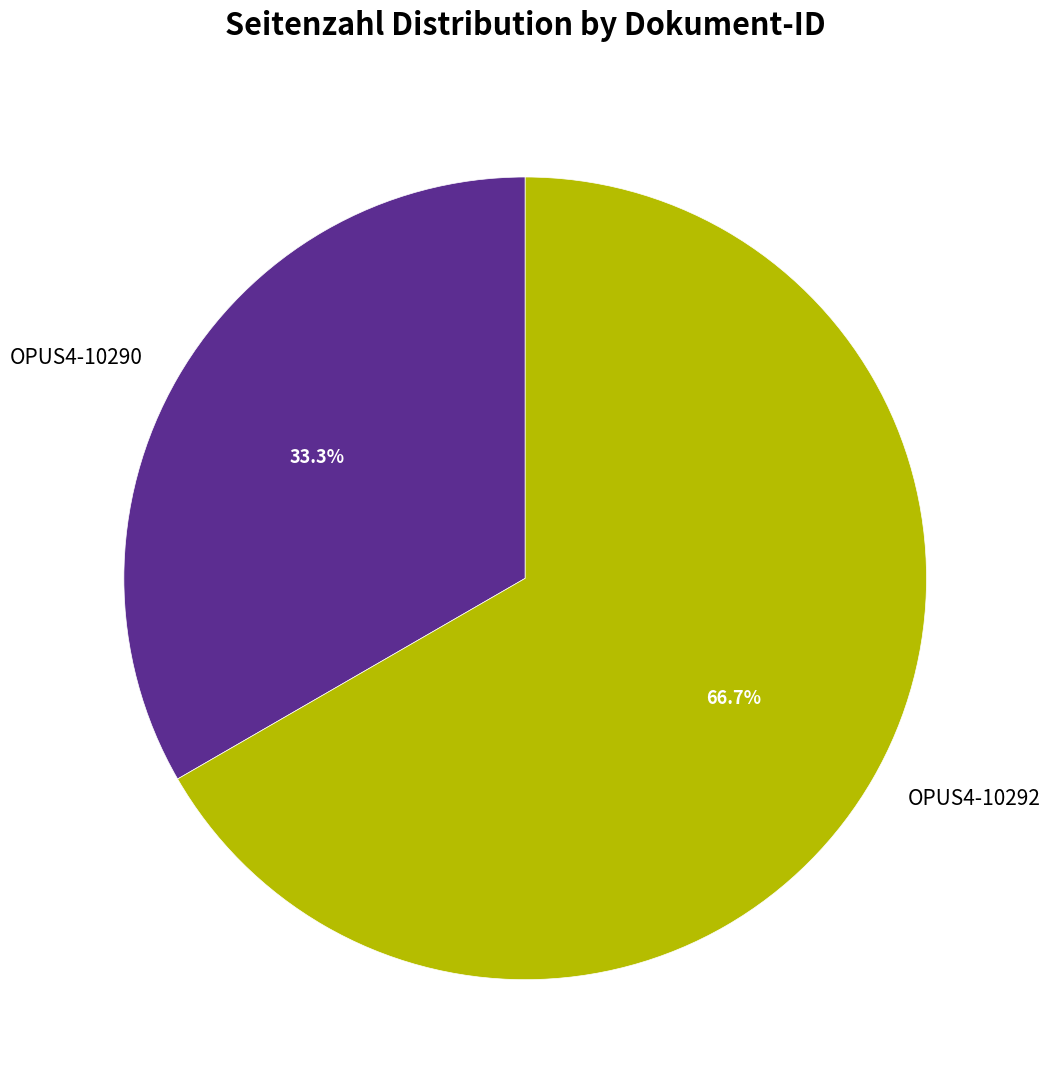

Which has a higher value, OPUS4-10292 or OPUS4-10290?

OPUS4-10292